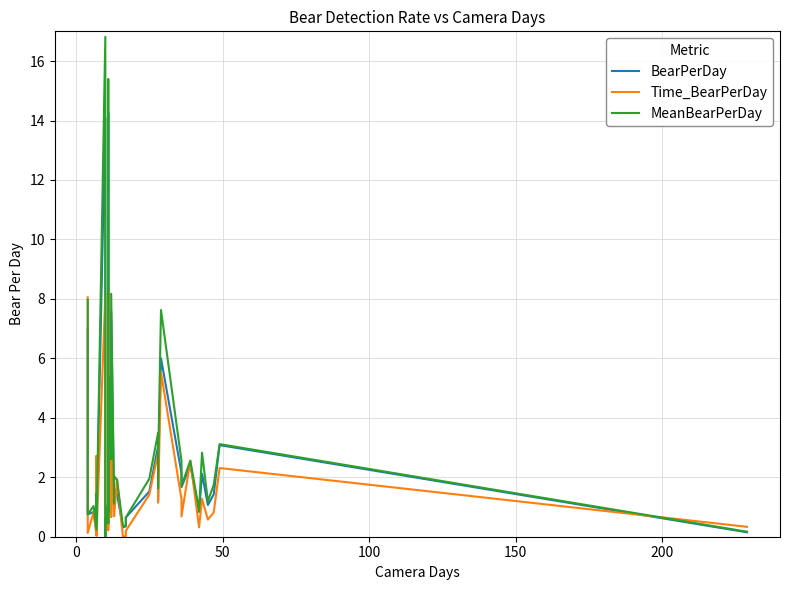

What position from the right is 100?

37